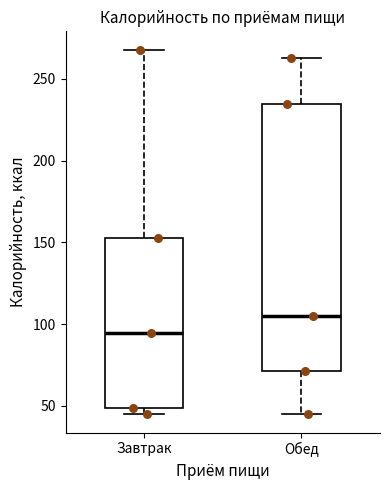

Which box's median line is the highest?

Обед